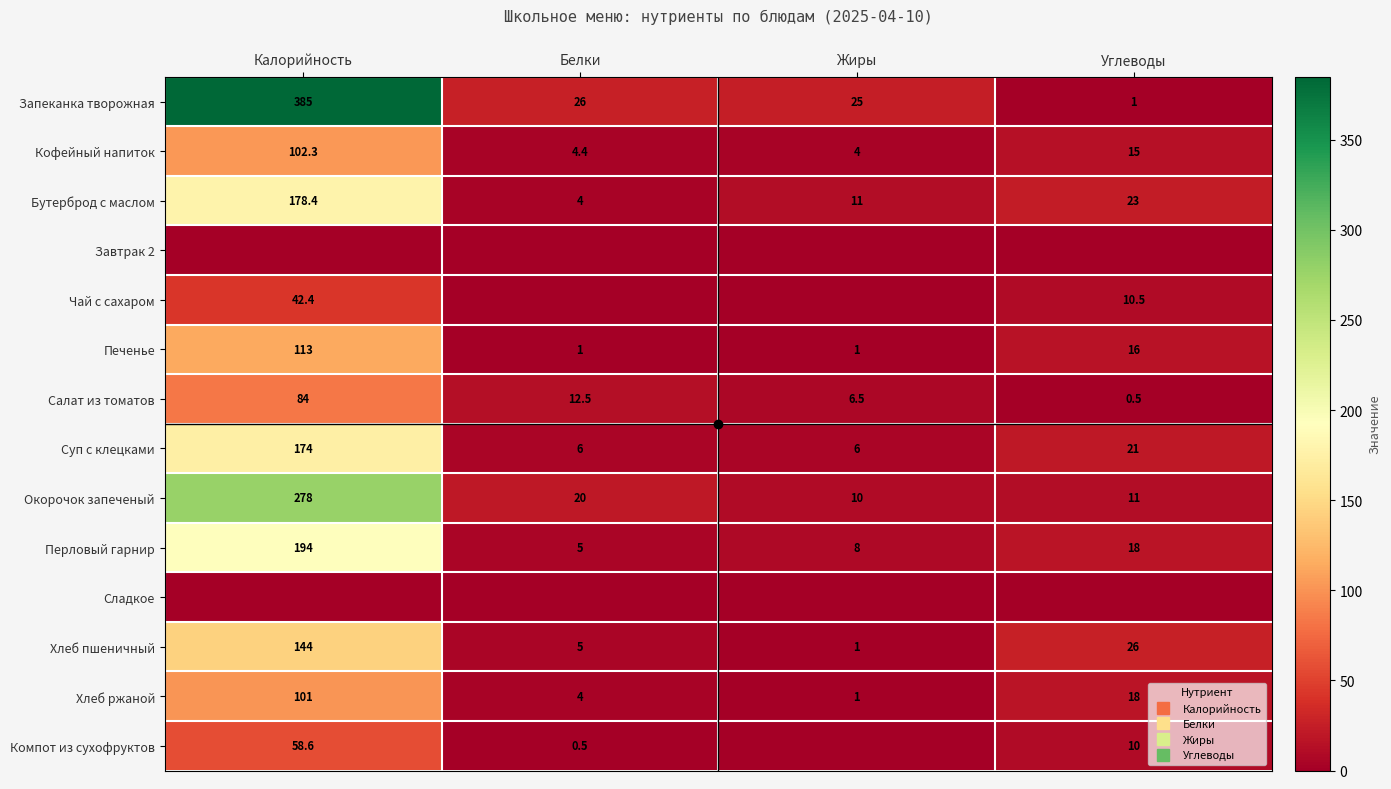

What is the total value across all series at Углеводы?

170.0